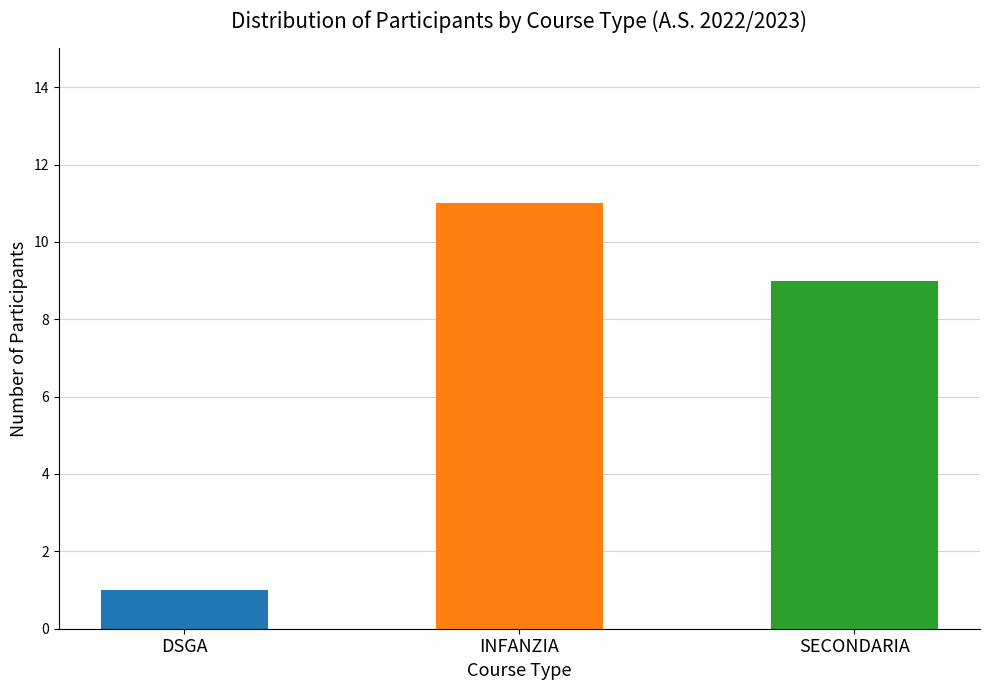

What is the value of the 1st bar from the left?

1